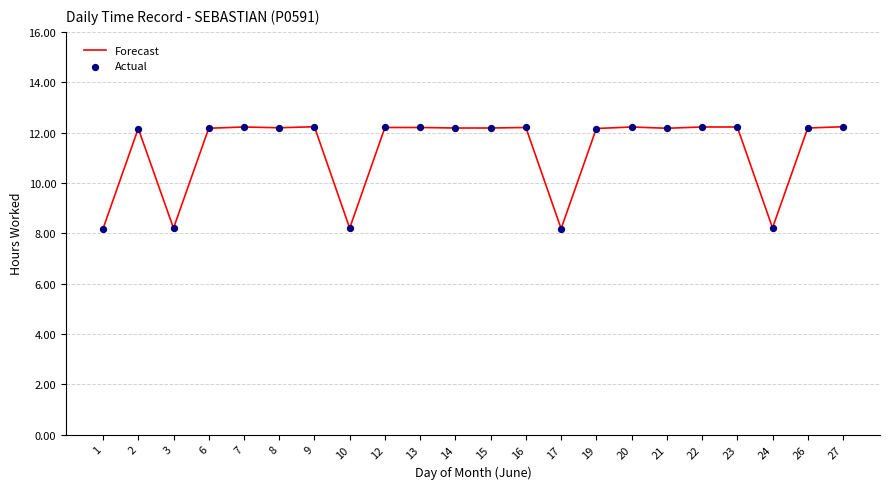

Between 7 and 3, which is larger?

7